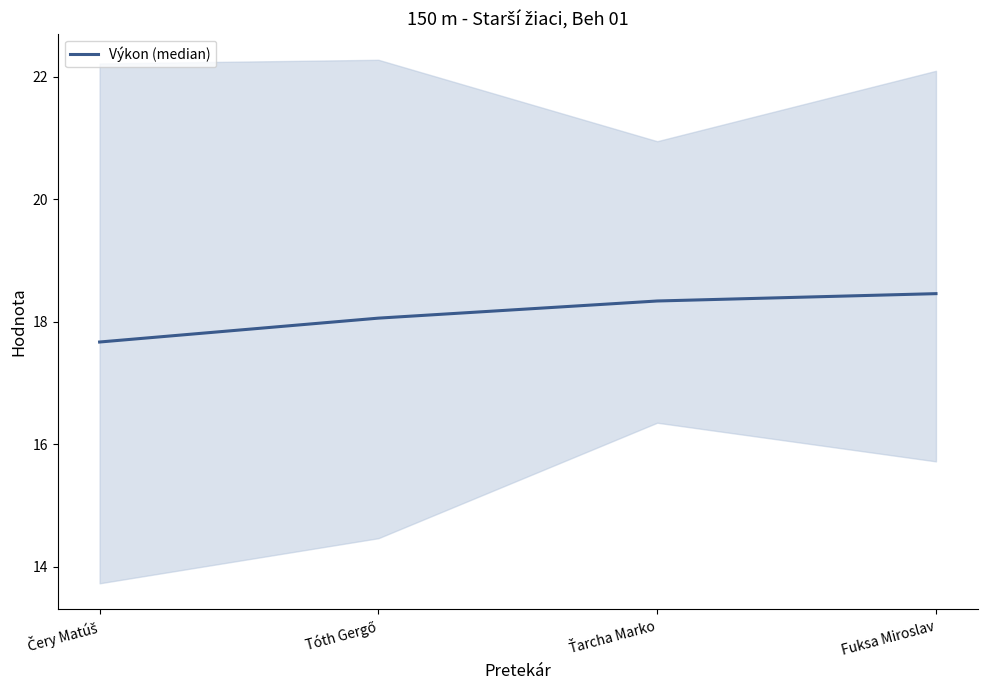

True or false: there are more than 1 points higher than both neighbors.

False